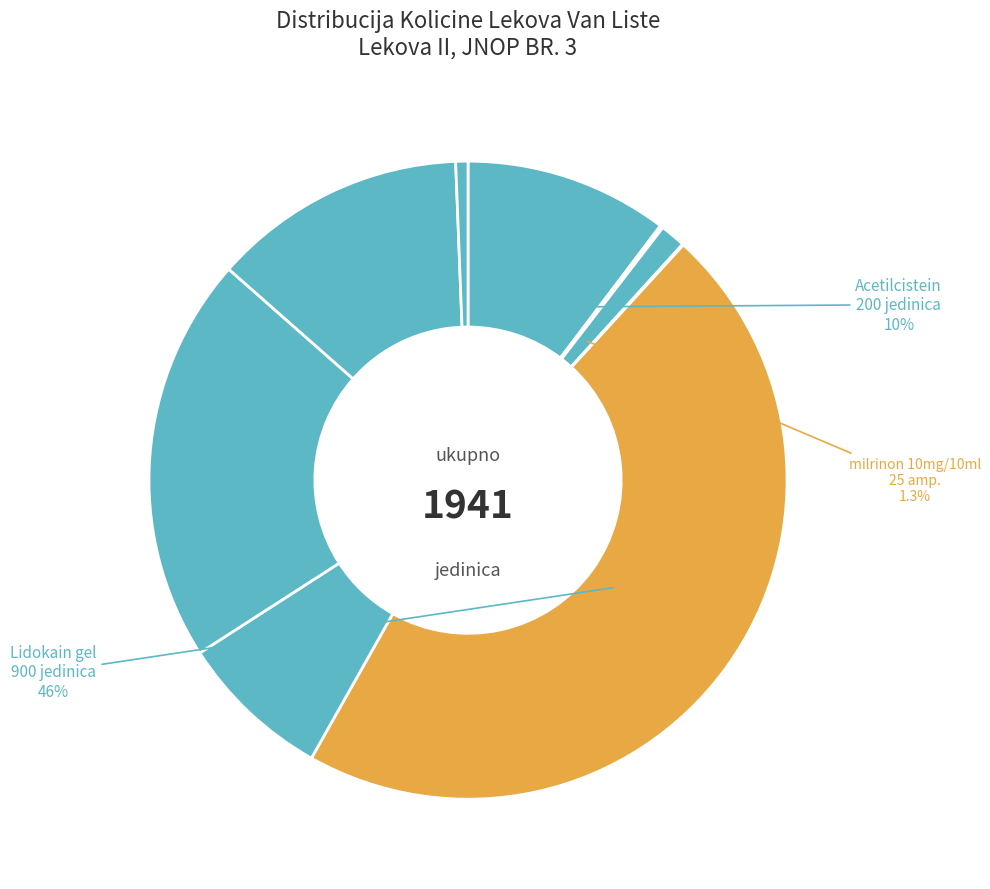

How many segments does this pie chart have?

10